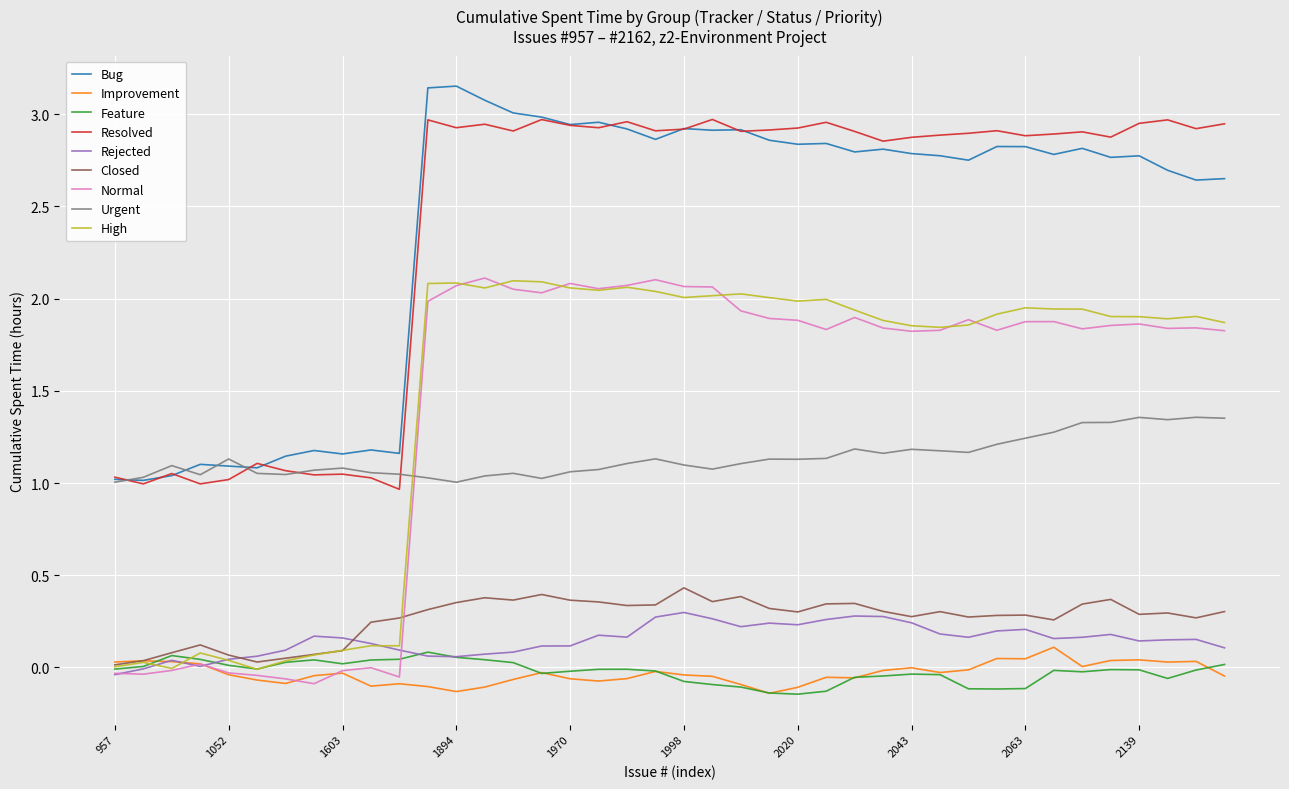

True or false: Resolved and High cross at least once.

False